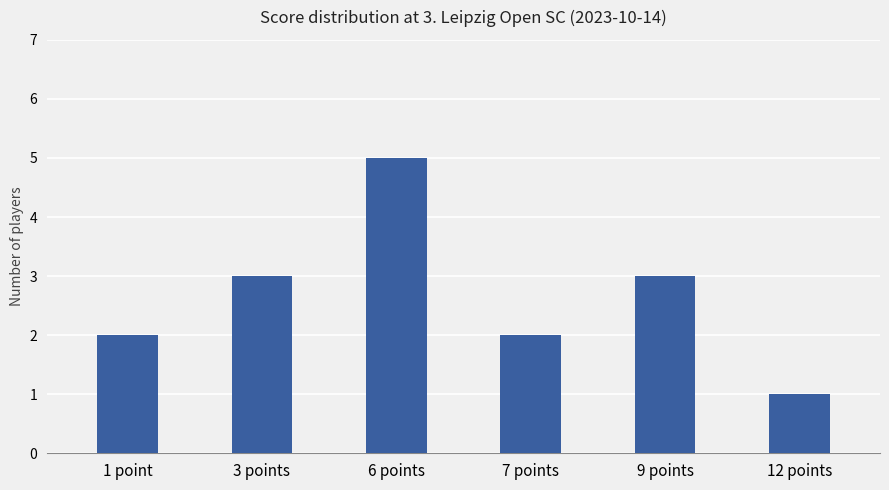

What is the greatest value displayed?

5